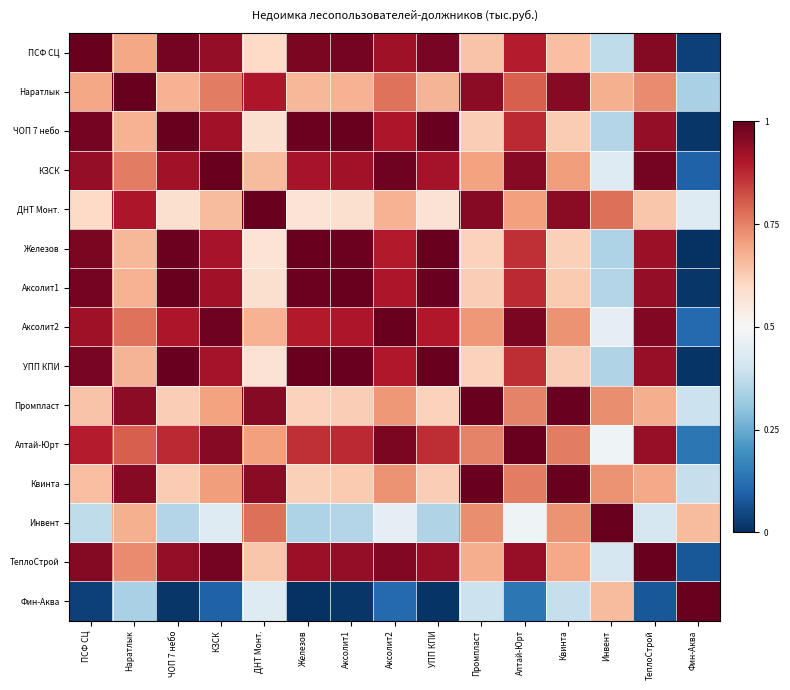

Rank the series at Аксолит1 from highest to lowest value.

Аксолит1, ЧОП 7 небо, УПП КПИ, Железов, ПСФ СЦ, ТеплоСтрой, КЗСК, Аксолит2, Алтай-Юрт, Наратлык, Квинта, Промпласт, ДНТ Монт., Инвент, Фин-Аква